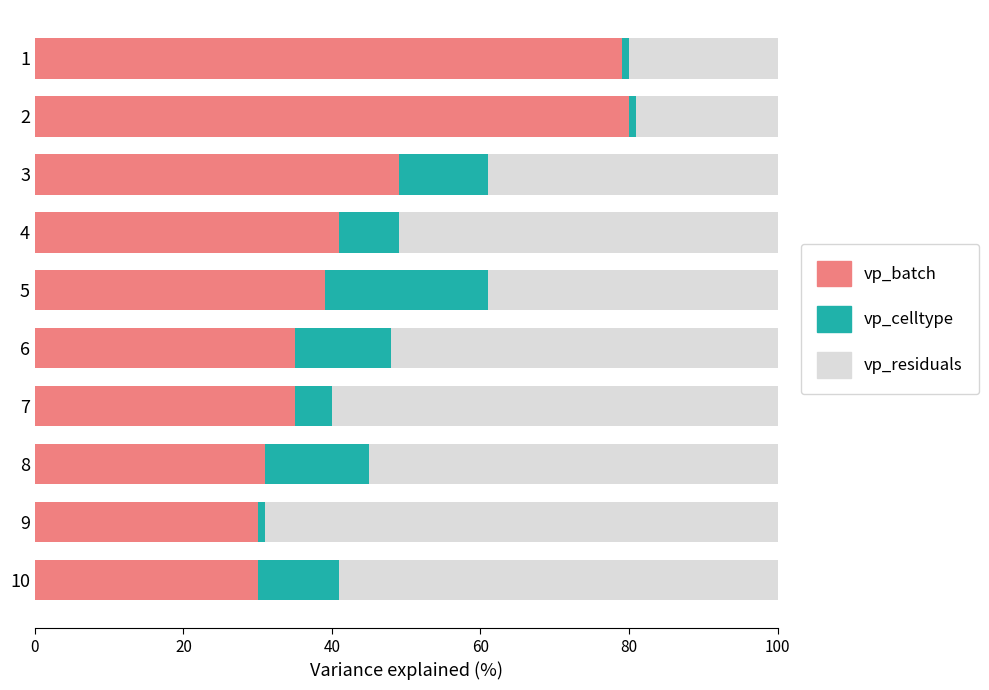

Is it true that vp_batch equals 63 at 4?

False